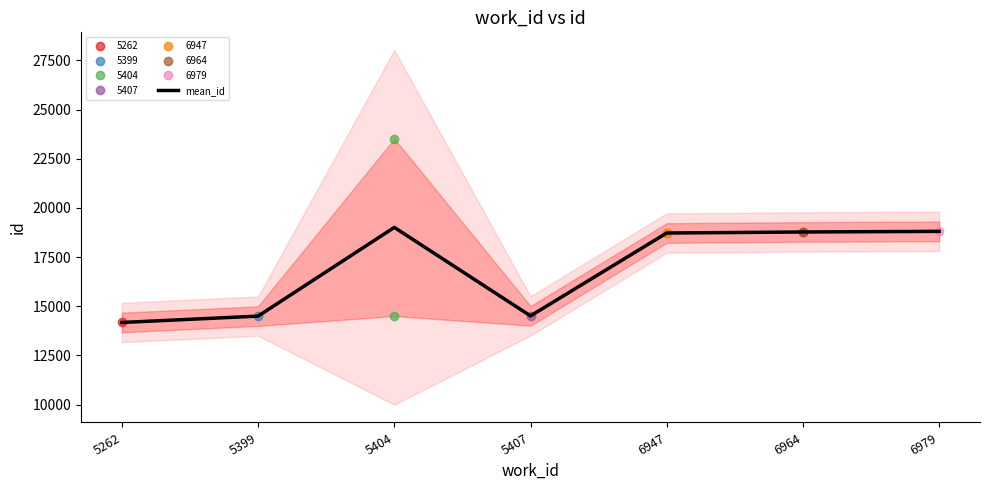

How many lines are shown in the chart?

1